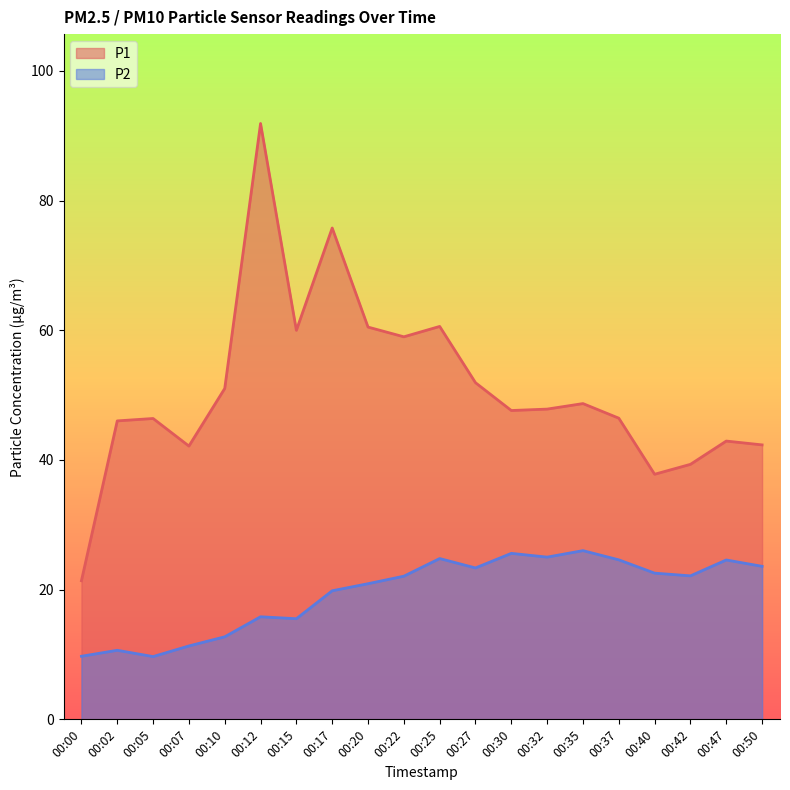

What is the total value across all series at 00:40?

60.3